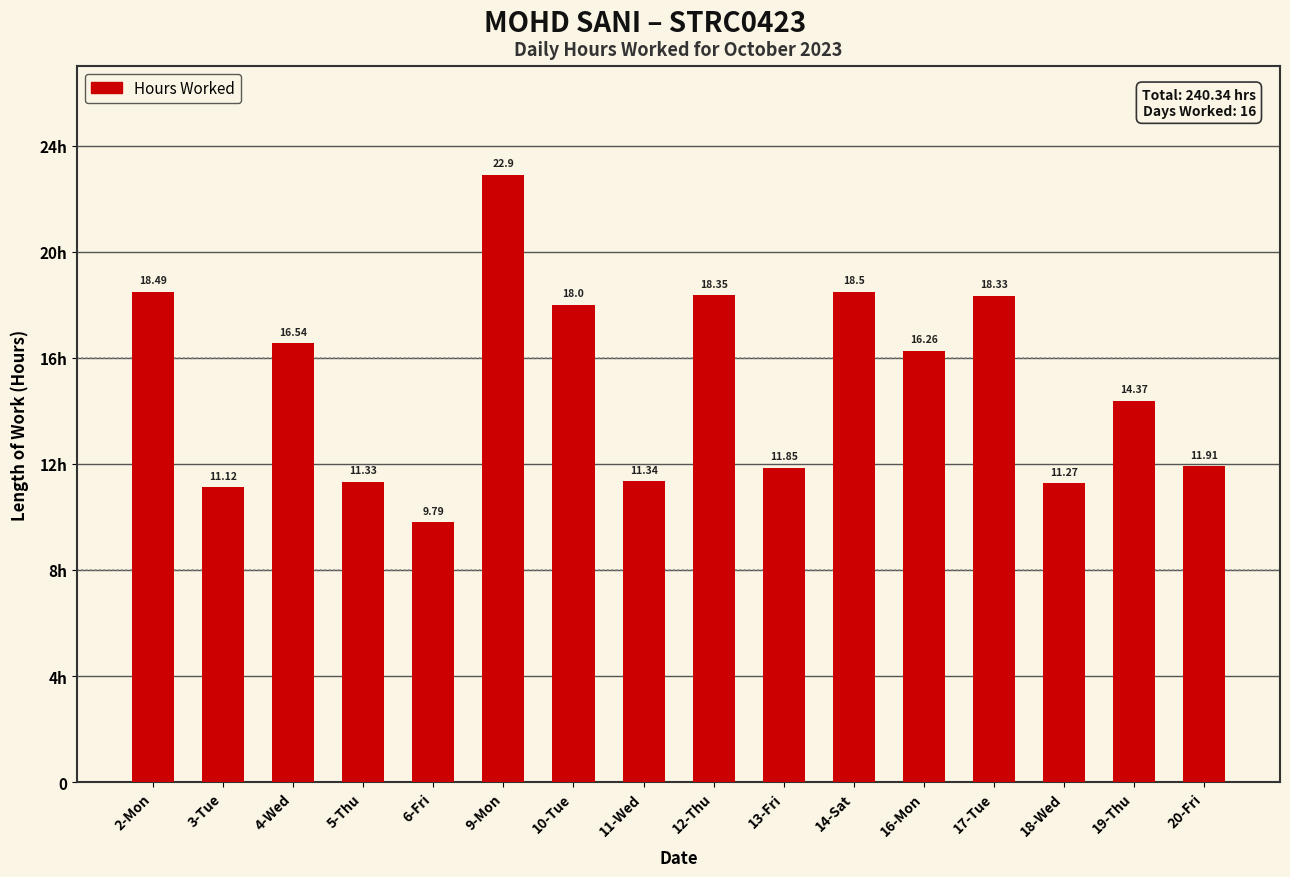

What is the value of the 6th bar from the left?

22.9